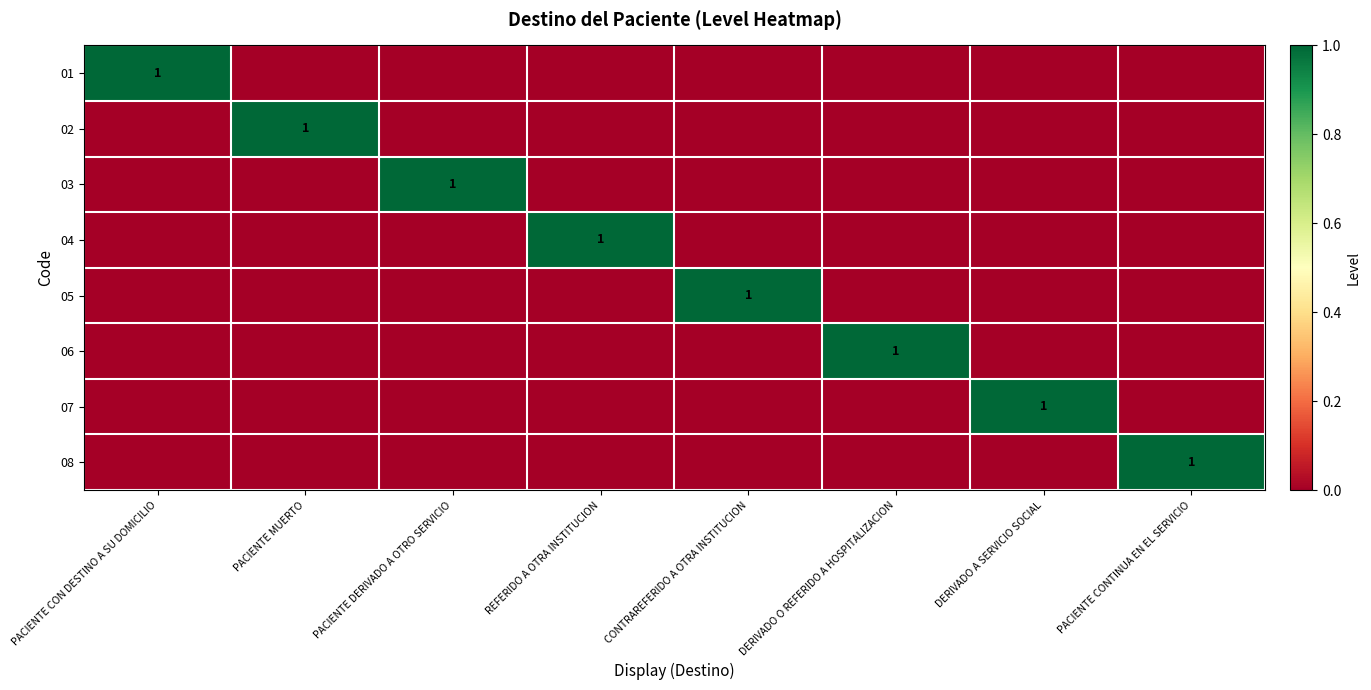

True or false: 06 has a value of 2 at DERIVADO O REFERIDO A HOSPITALIZACION.

False